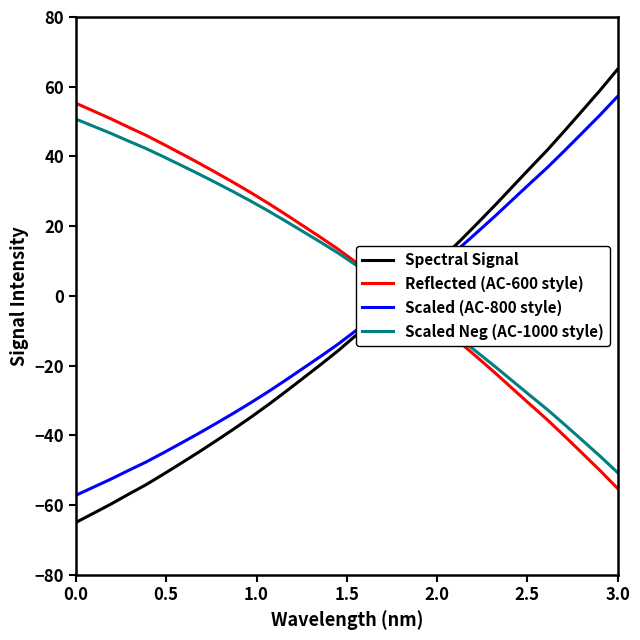

What is the difference between the maximum and second lowest values in the Reflected (AC-600 style) series?

105.4